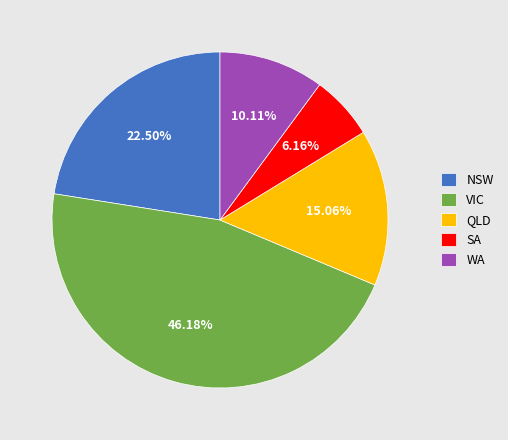

How many segments does this pie chart have?

5